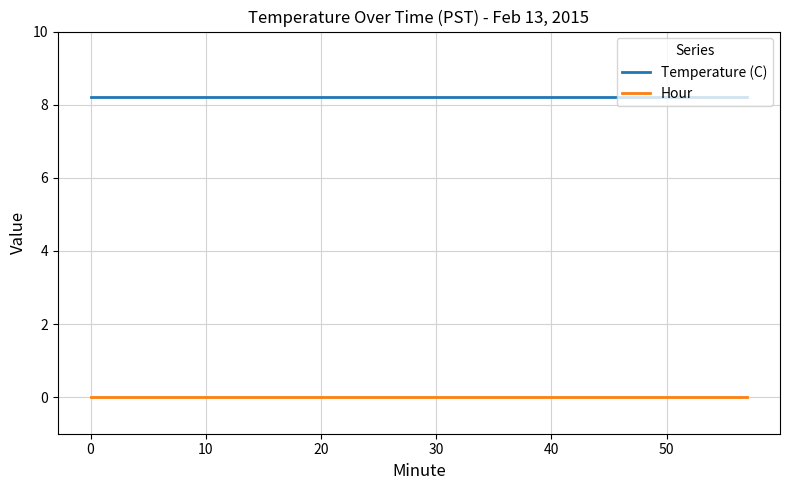

What is the maximum value shown in the chart?

8.2